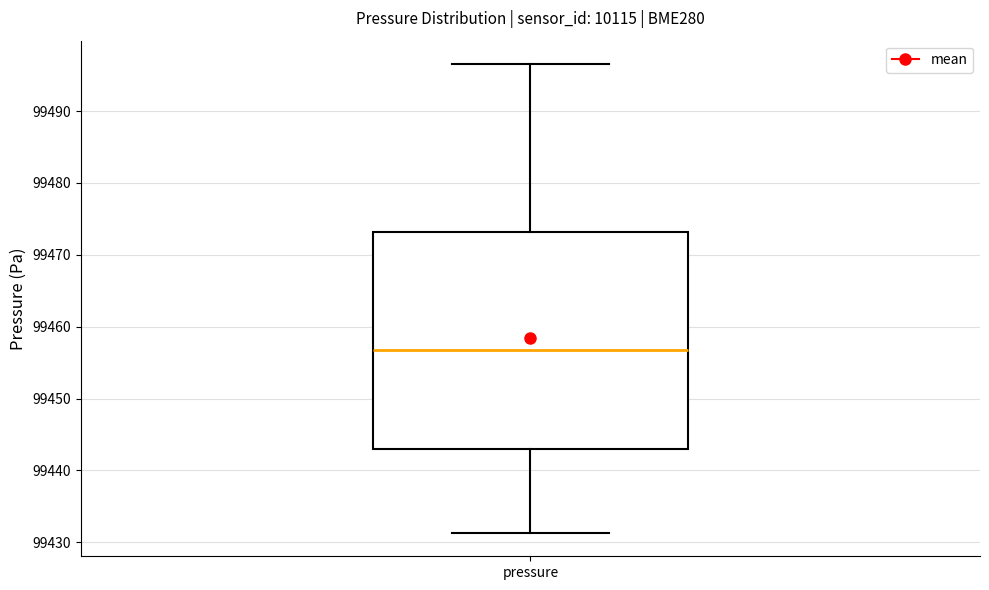

Transcribe this box plot: give where the median line is, the range the box spans, and where the two whiskers end, as read against the y-axis. The values are not printed on the chart, so give them approximately, as read against the axis.

median 99457, box 99443 to 99473, whiskers 99431 to 99497